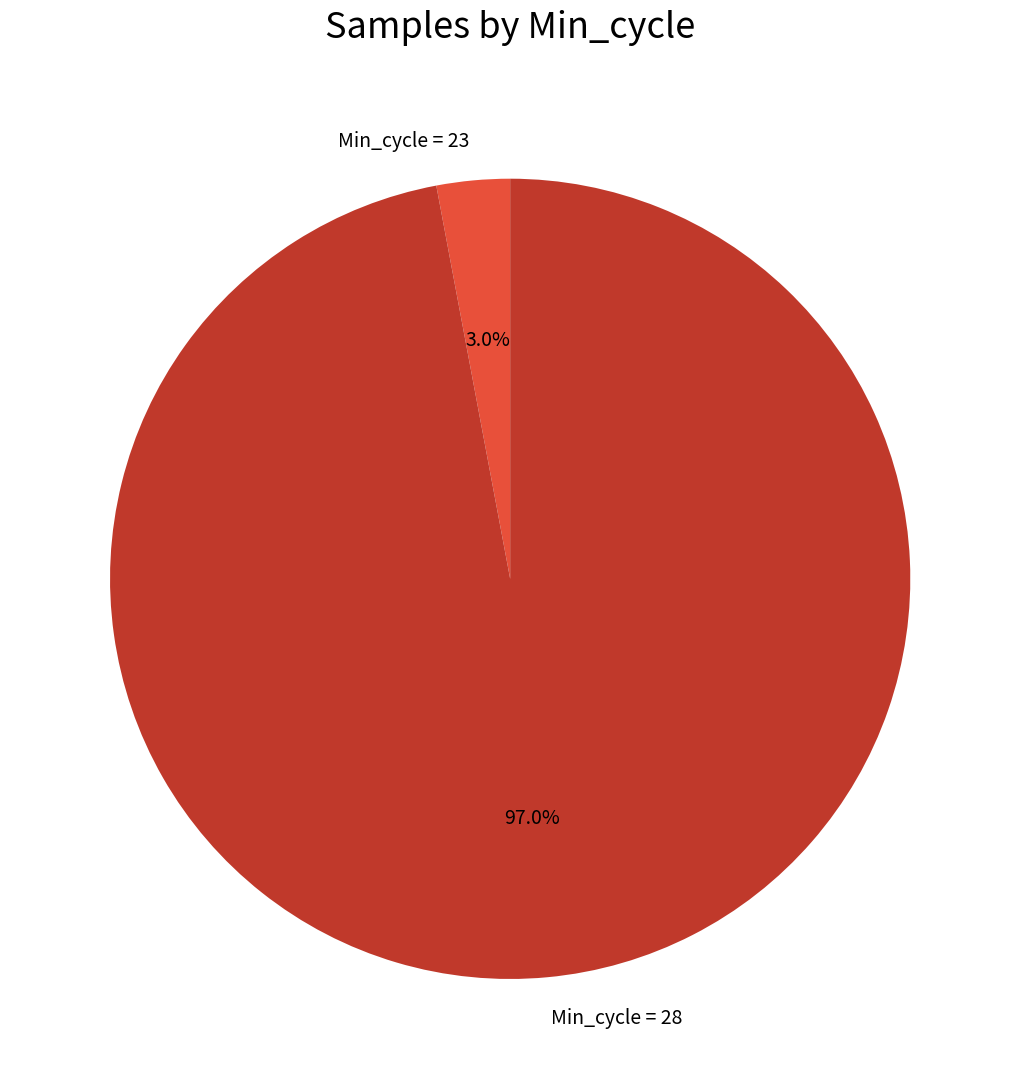

What is the largest slice in the pie chart?

Min_cycle = 28